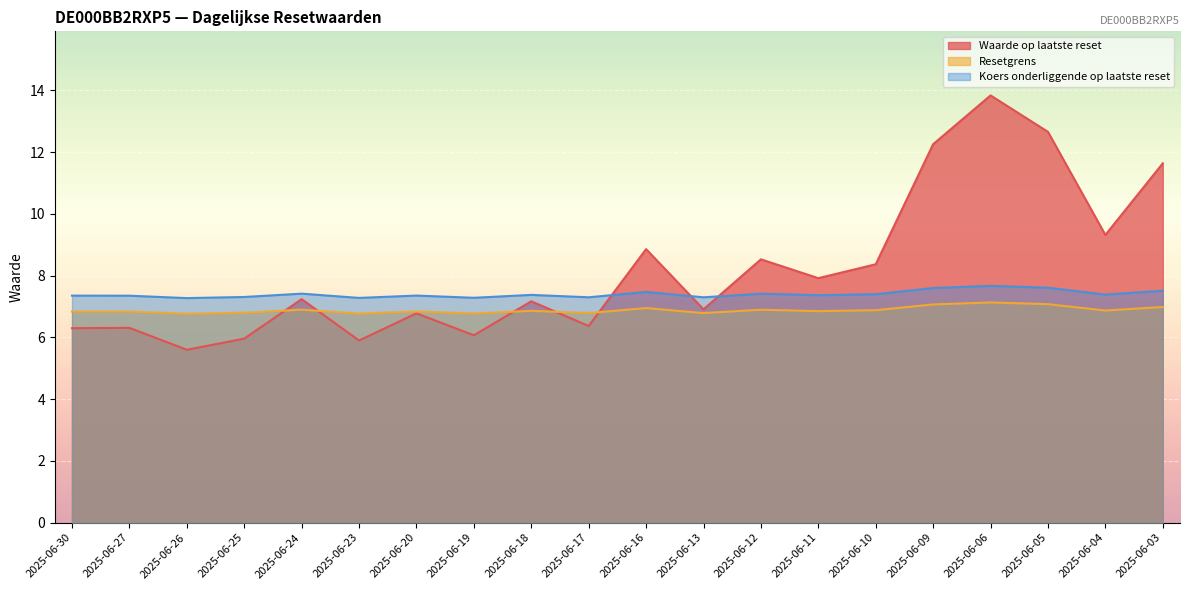

How many lines are shown in the chart?

3